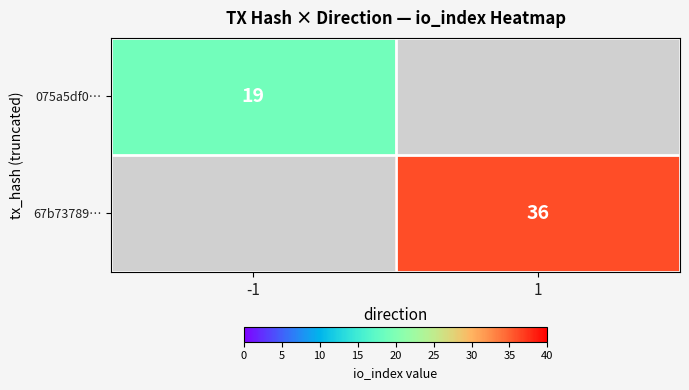

The value of 075a5df0… at -1 is 19. True or false?

True